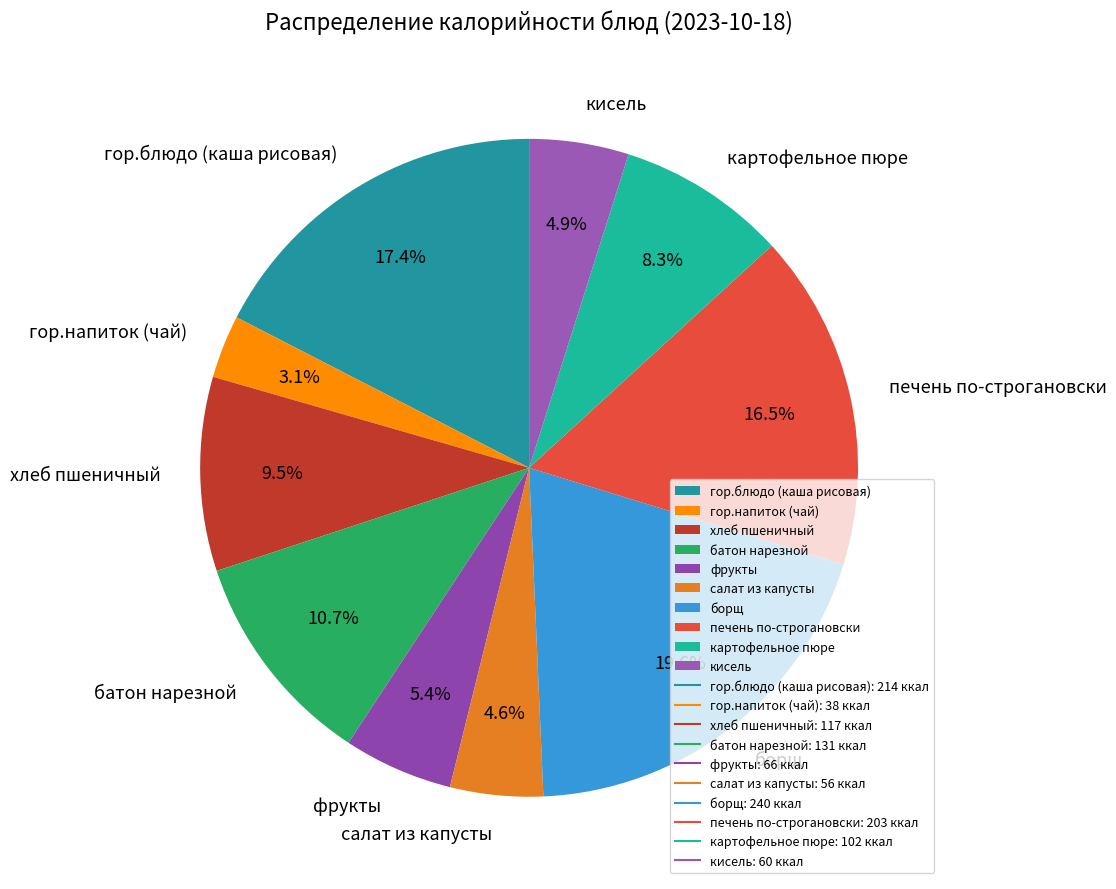

Count the number of slices in the pie.

10